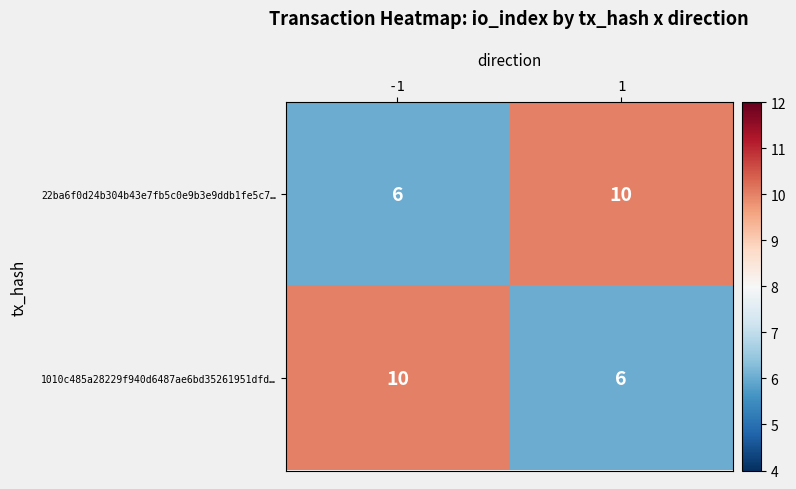

What is the minimum value shown in the chart?

6